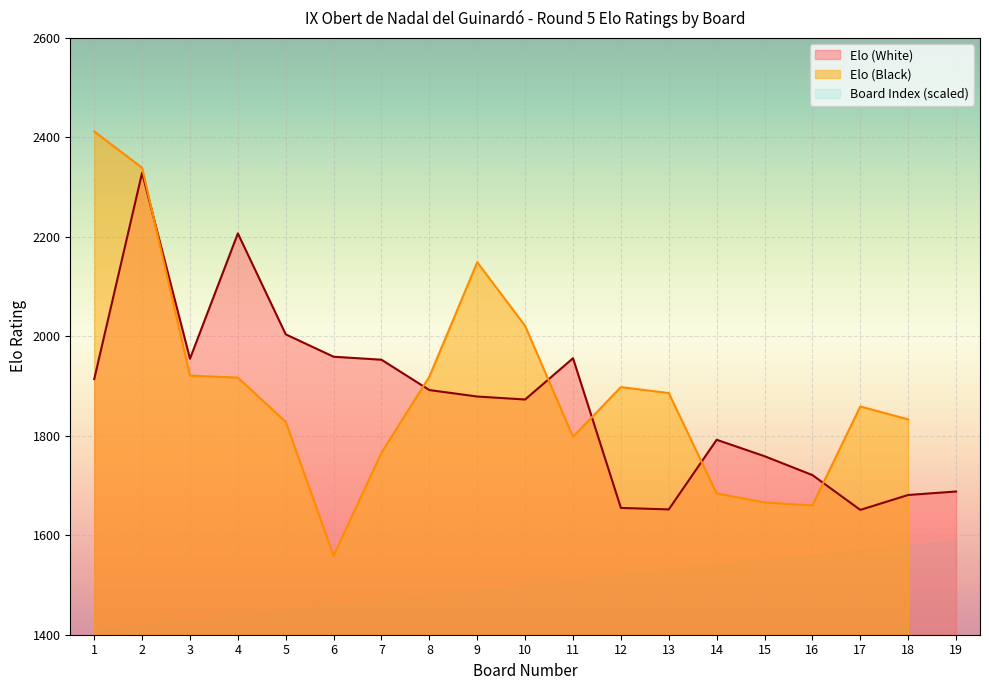

Which series has the largest total across all categories?

Elo (White)